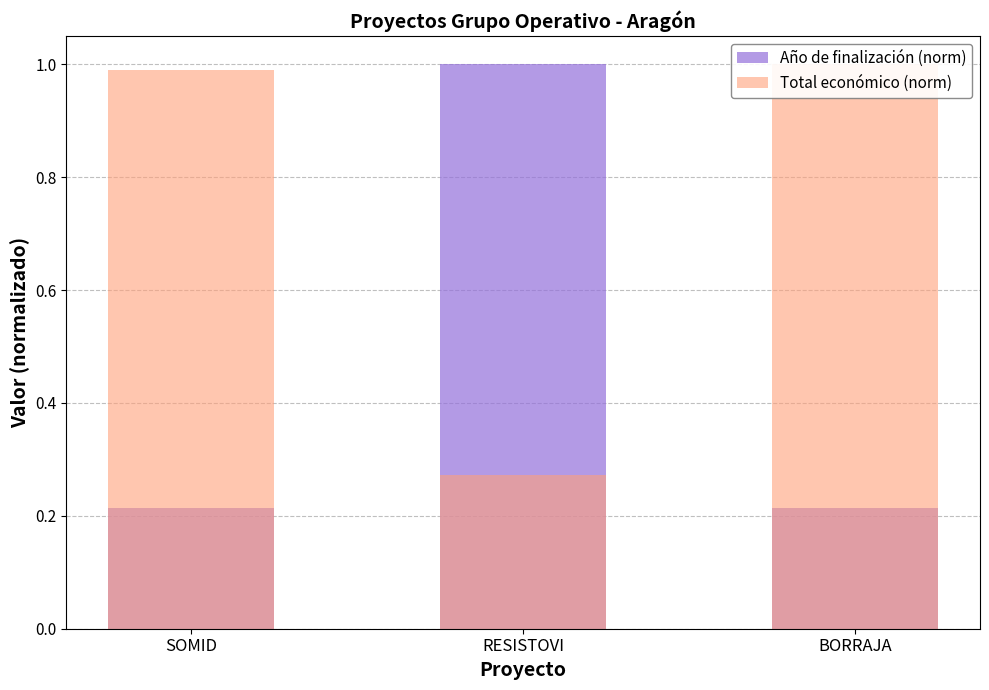

What is the maximum value shown in the chart?

1.0